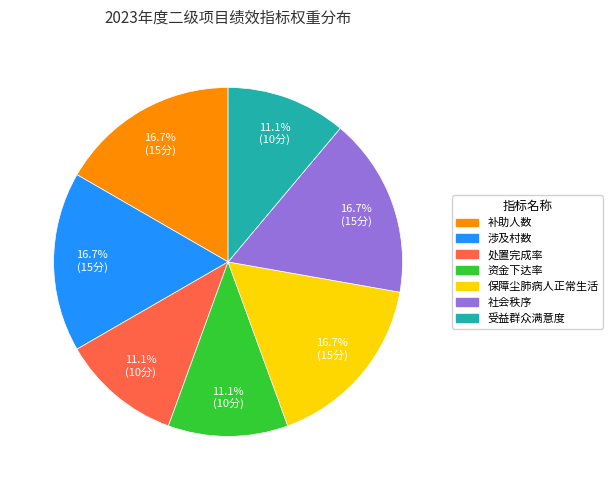

Count the number of slices in the pie.

7